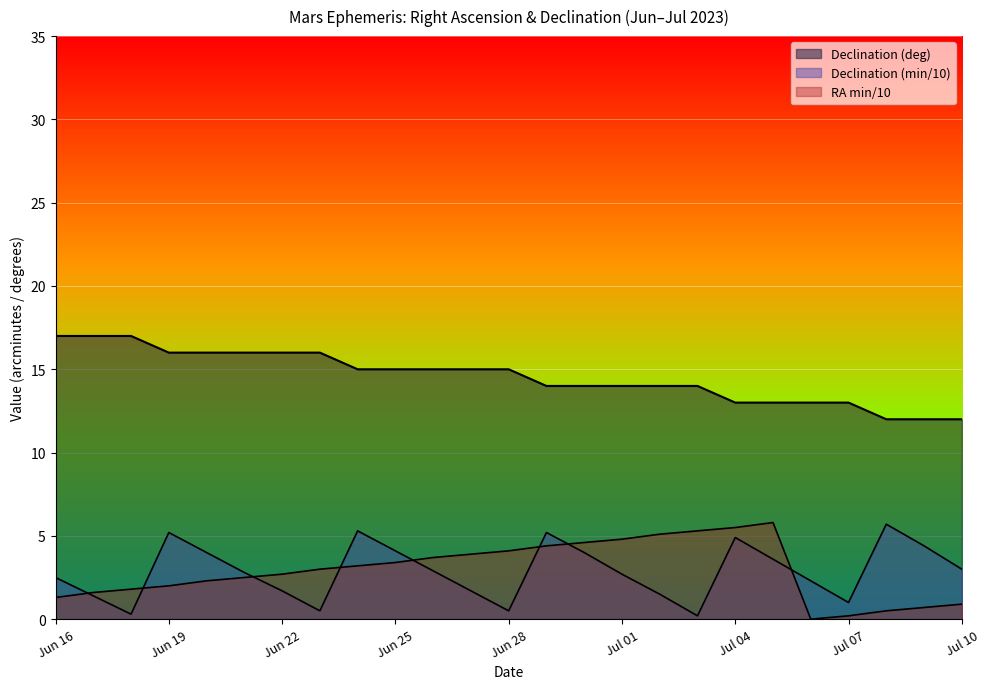

What is the label of the 4th point from the right?

Jul 07